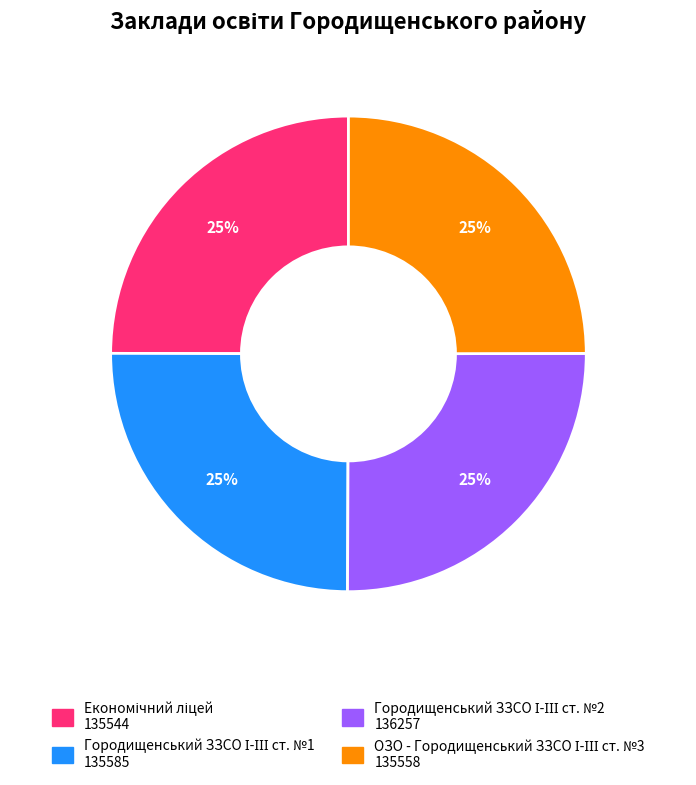

How many segments does this pie chart have?

4